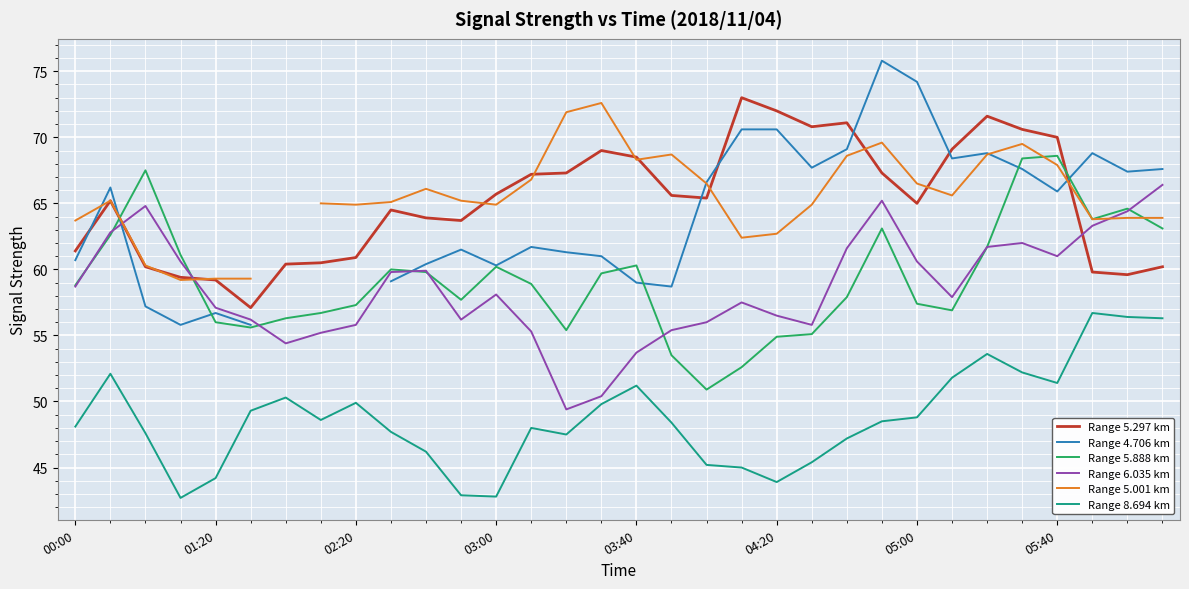

In Range 5.297 km, how many points are lower than both neighbors (excluding endpoints)?

6